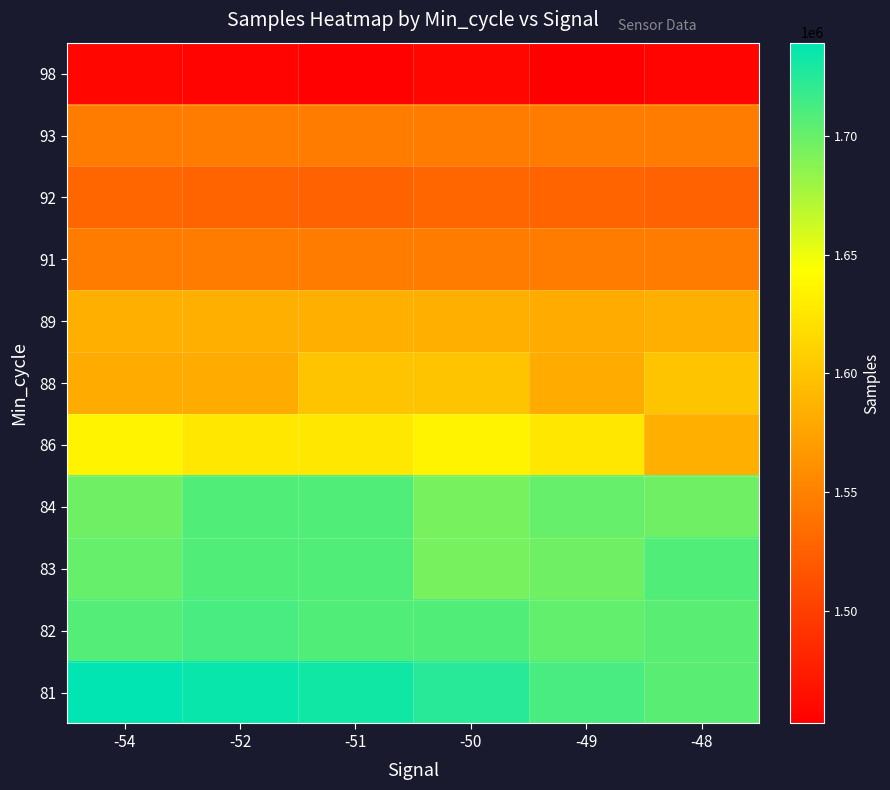

Reading left to right, extract all data points from this chart.

81: -54=1739538	-52=1736104	-51=1731739	-50=1724639	-49=1712595	-48=1705212
82: -54=1707693	-52=1712595	-51=1708562	-50=1708614	-49=1702049	-48=1705688
83: -54=1700668	-52=1708494	-51=1708232	-50=1694078	-49=1697851	-48=1708562
84: -54=1697851	-52=1708562	-51=1708232	-50=1694078	-49=1700668	-48=1697851
86: -54=1634966	-52=1625784	-51=1625784	-50=1634966	-49=1625784	-48=1583833
88: -54=1580423	-52=1580423	-51=1600007	-50=1600007	-49=1580423	-48=1600007
89: -54=1583833	-52=1583833	-51=1583833	-50=1583833	-49=1580423	-48=1583833
91: -54=1546361	-52=1546328	-51=1546073	-50=1546352	-49=1546361	-48=1546328
92: -54=1529044	-52=1527727	-51=1527512	-50=1529044	-49=1527727	-48=1527512
93: -54=1546426	-52=1546426	-51=1546426	-50=1546426	-49=1546426	-48=1546426
98: -54=1458389	-52=1455996	-51=1453550	-50=1458446	-49=1452370	-48=1455851